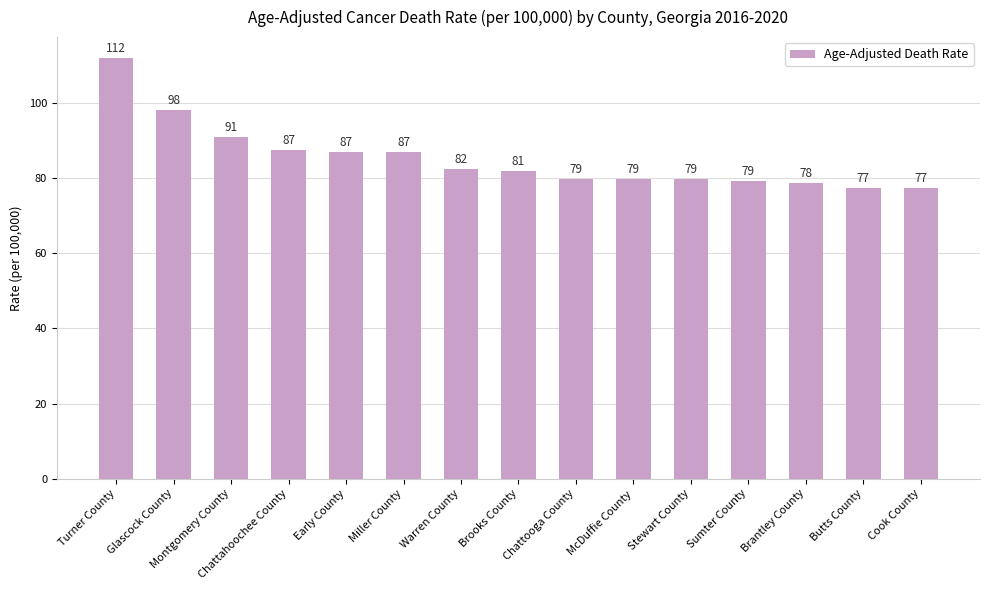

The chart shows a value of 87.5 at Chattahoochee County. True or false?

True